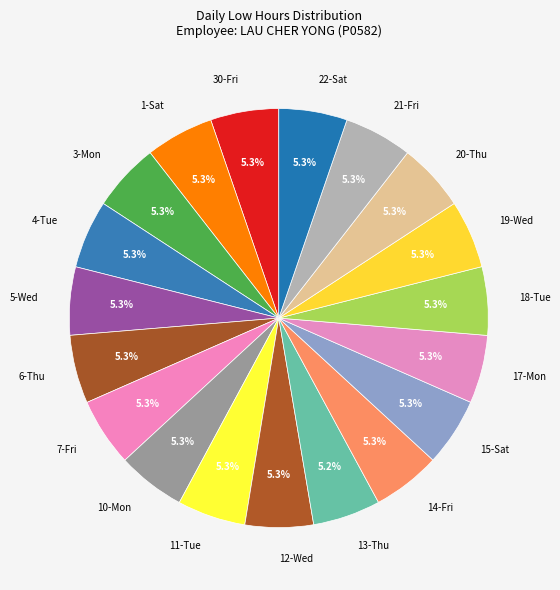

Does any single category account for the majority?

No